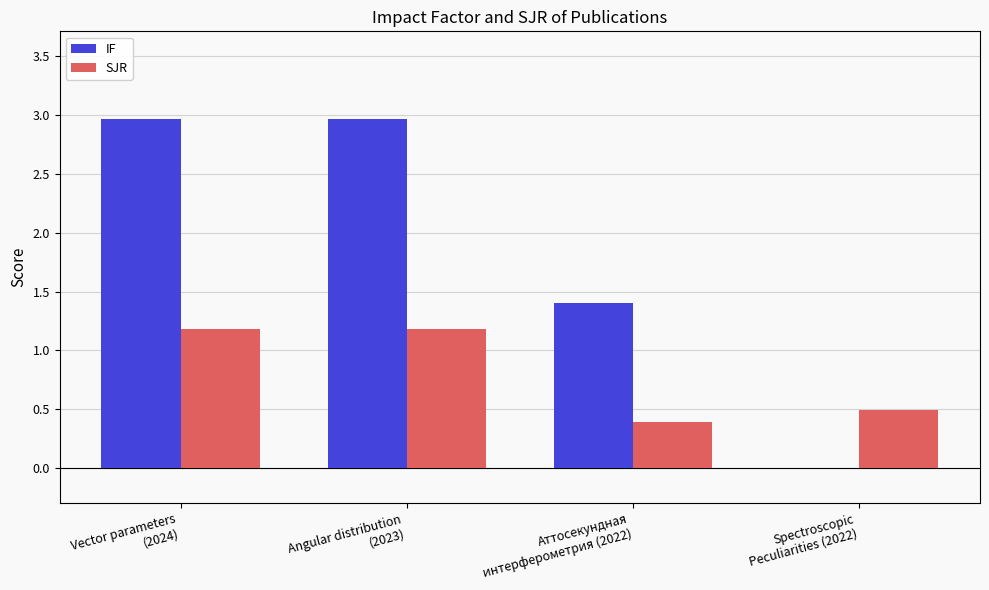

How many groups of bars are there?

4